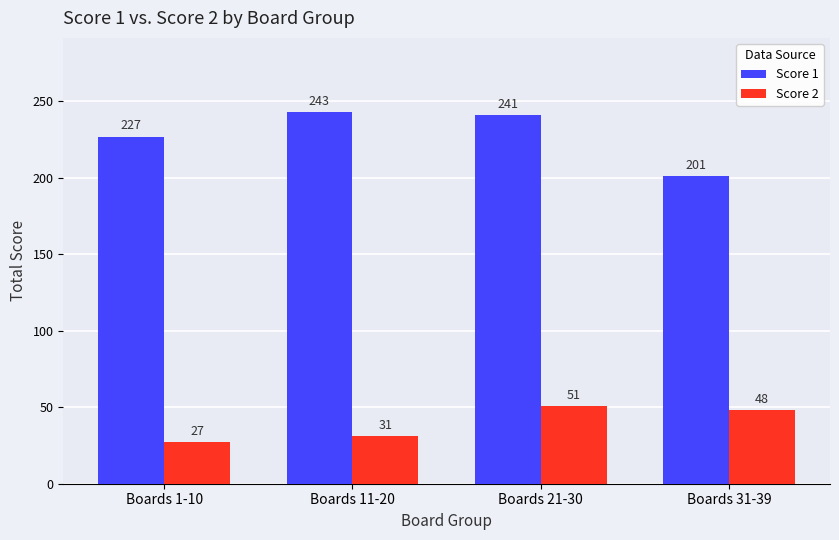

At which label is Score 2 closest to 39?

Boards 11-20